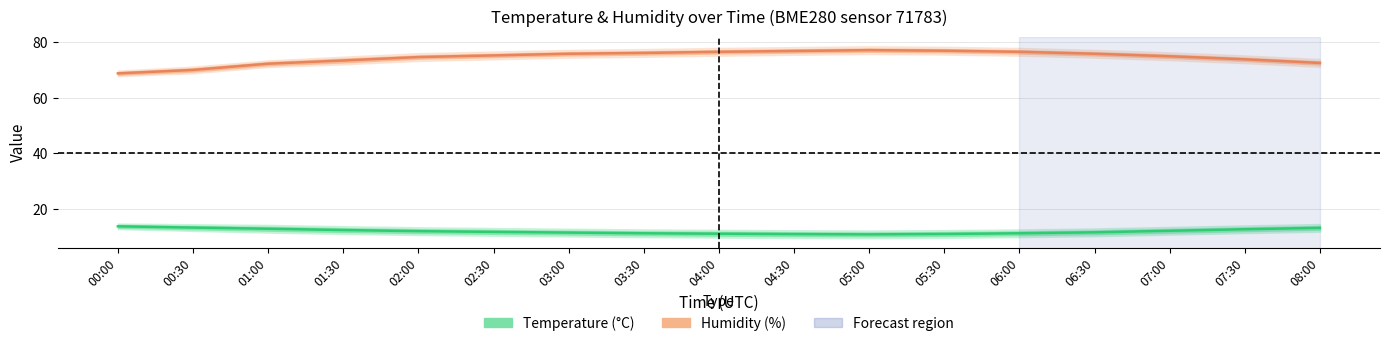

At which label does Humidity (%) reach its peak?

05:00